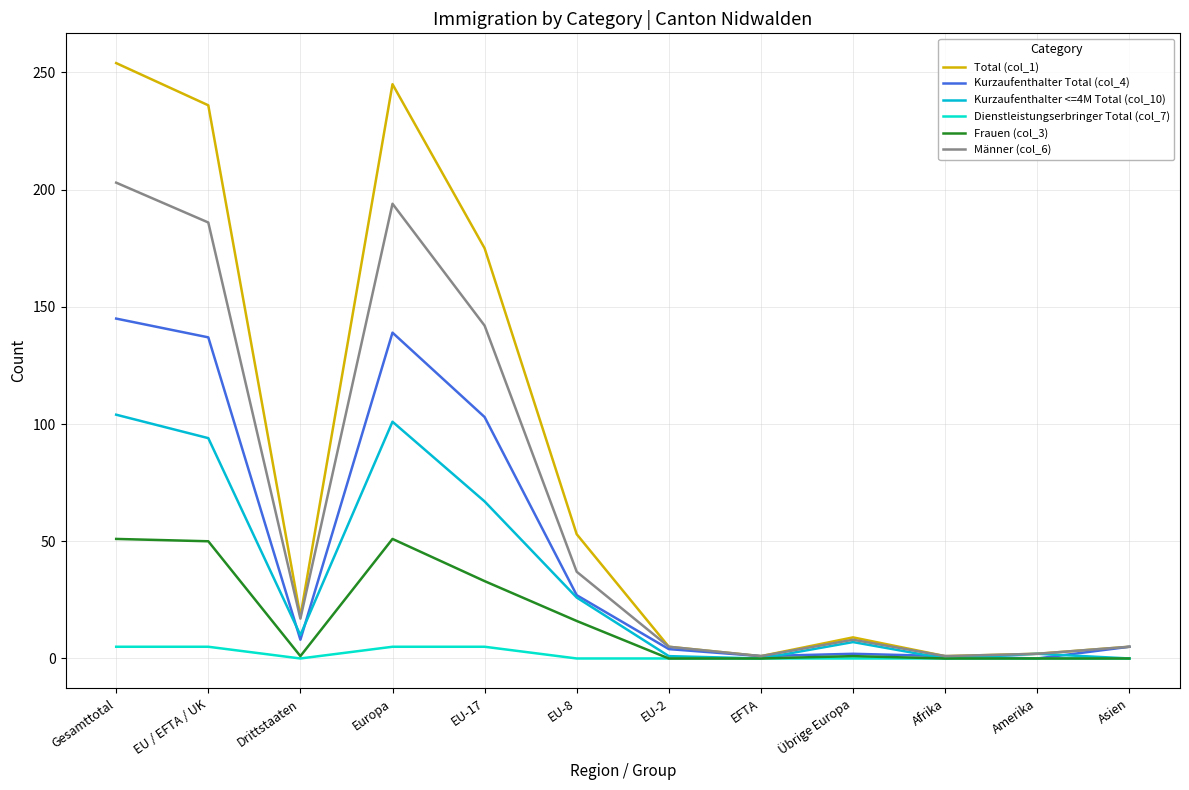

True or false: Frauen (col_3) has a value of 0 at Amerika.

True